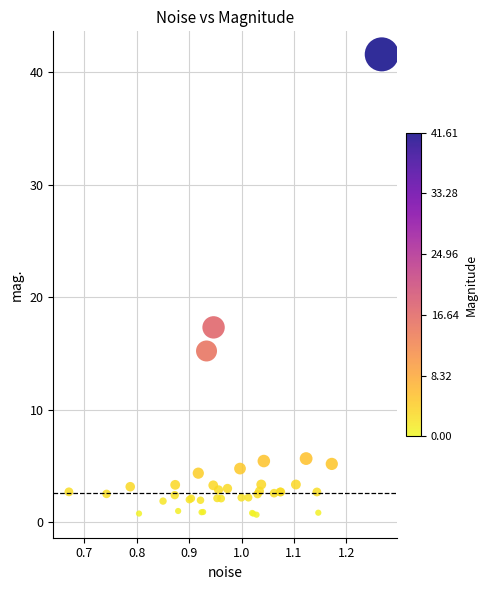

What Y value in the scatter plot is closest to 21?

17.3